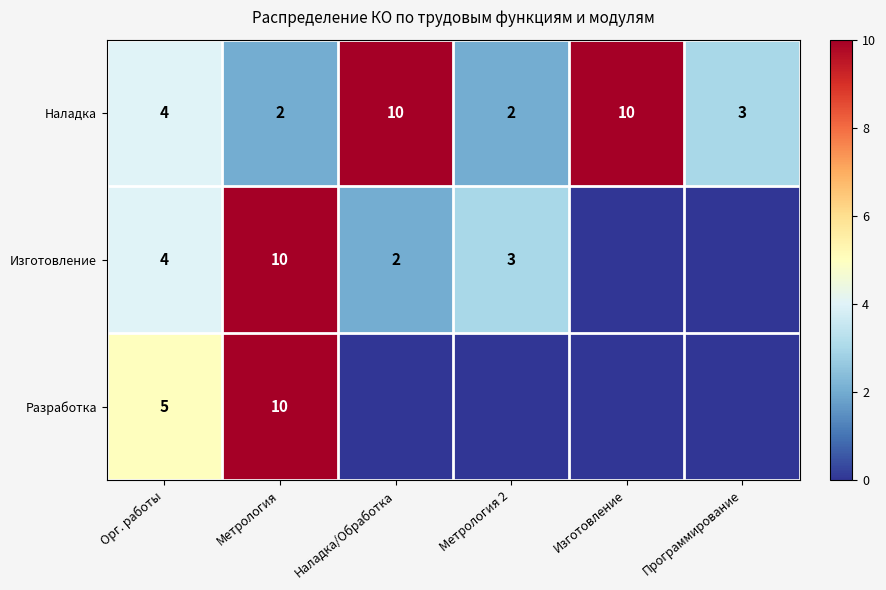

Is it true that Наладка equals 10 at Изготовление?

True